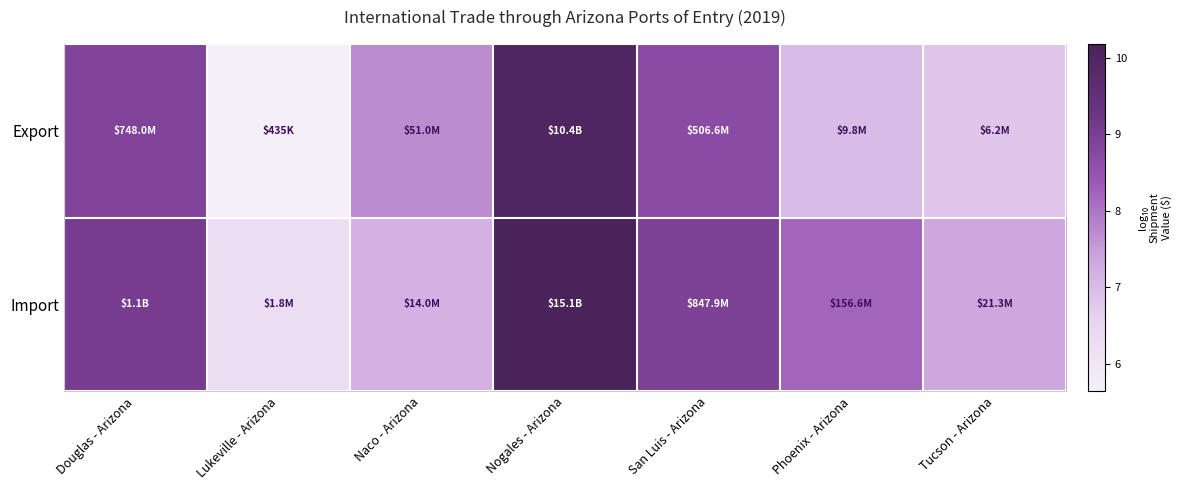

At how many categories does at least one series exceed 7?

6